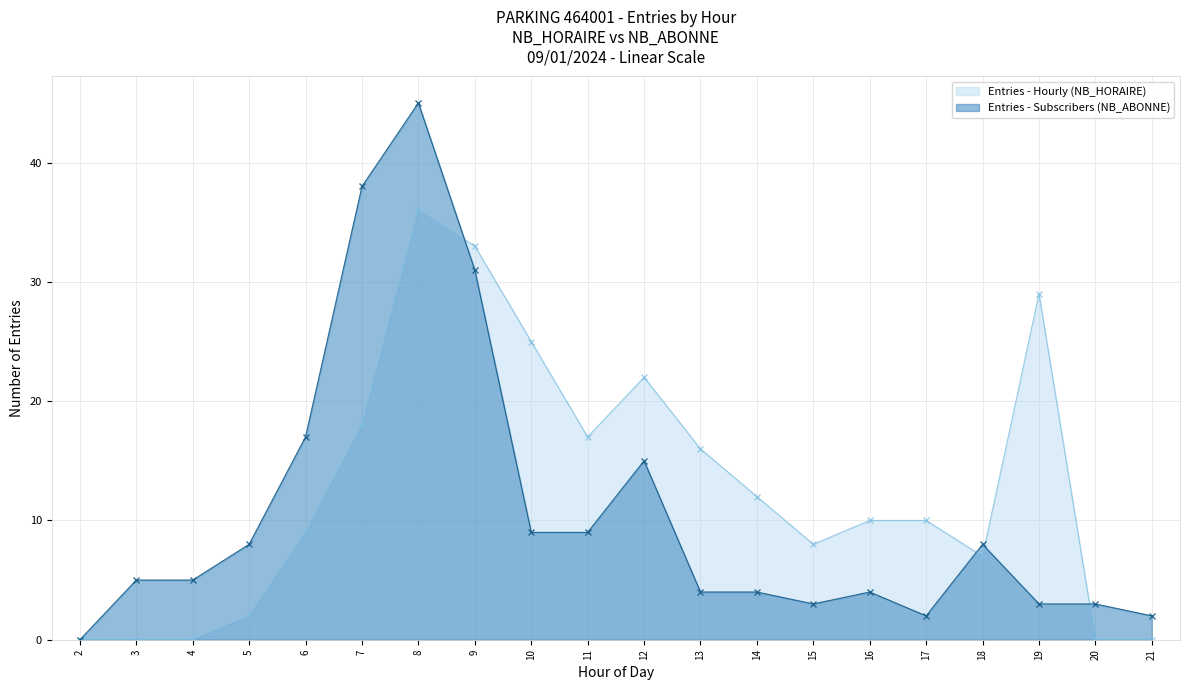

True or false: Entries - Subscribers (NB_ABONNE) has a value of 4 at 13.

True